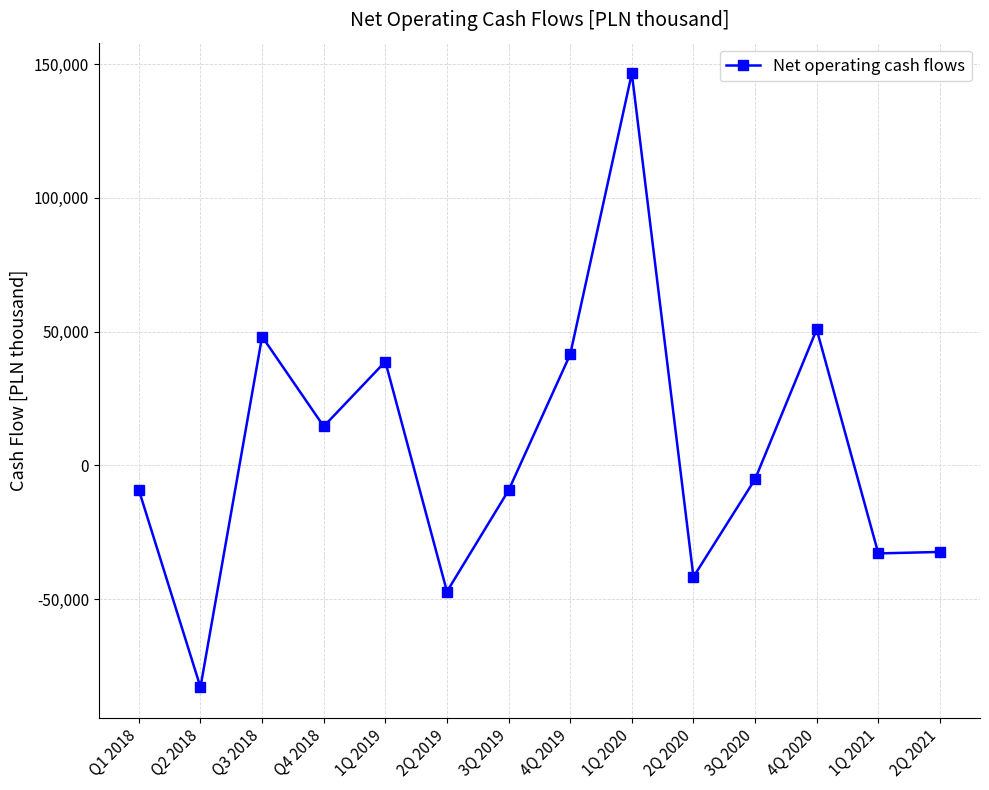

How many negative values are there?

8